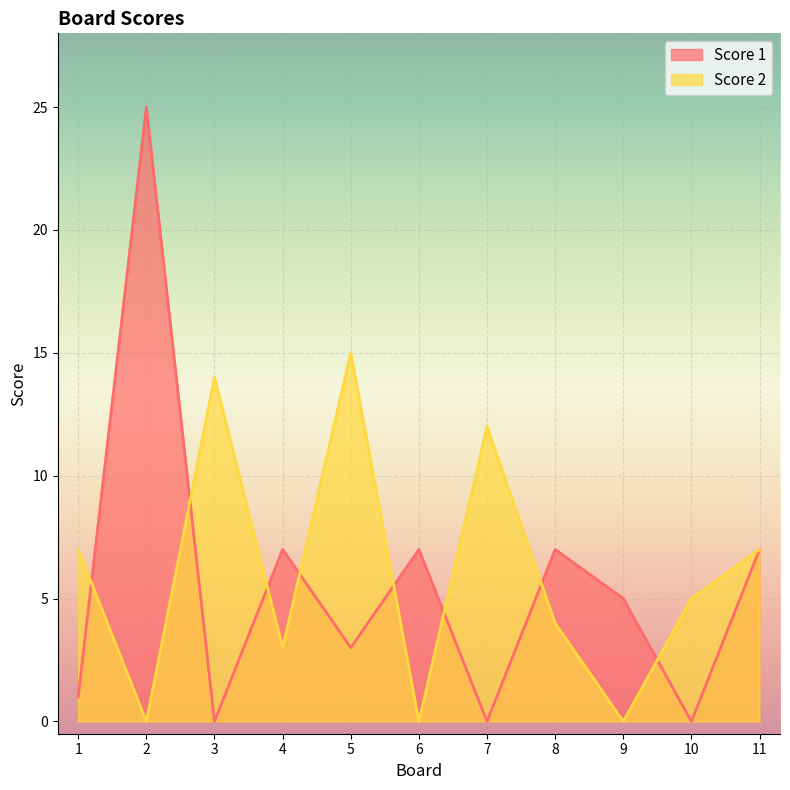

Reading left to right, transcribe all the data shown in this chart.

Score 2: 1=7	2=0	3=14	4=3	5=15	6=0	7=12	8=4	9=0	10=5	11=7
Score 1: 1=1	2=25	3=0	4=7	5=3	6=7	7=0	8=7	9=5	10=0	11=7